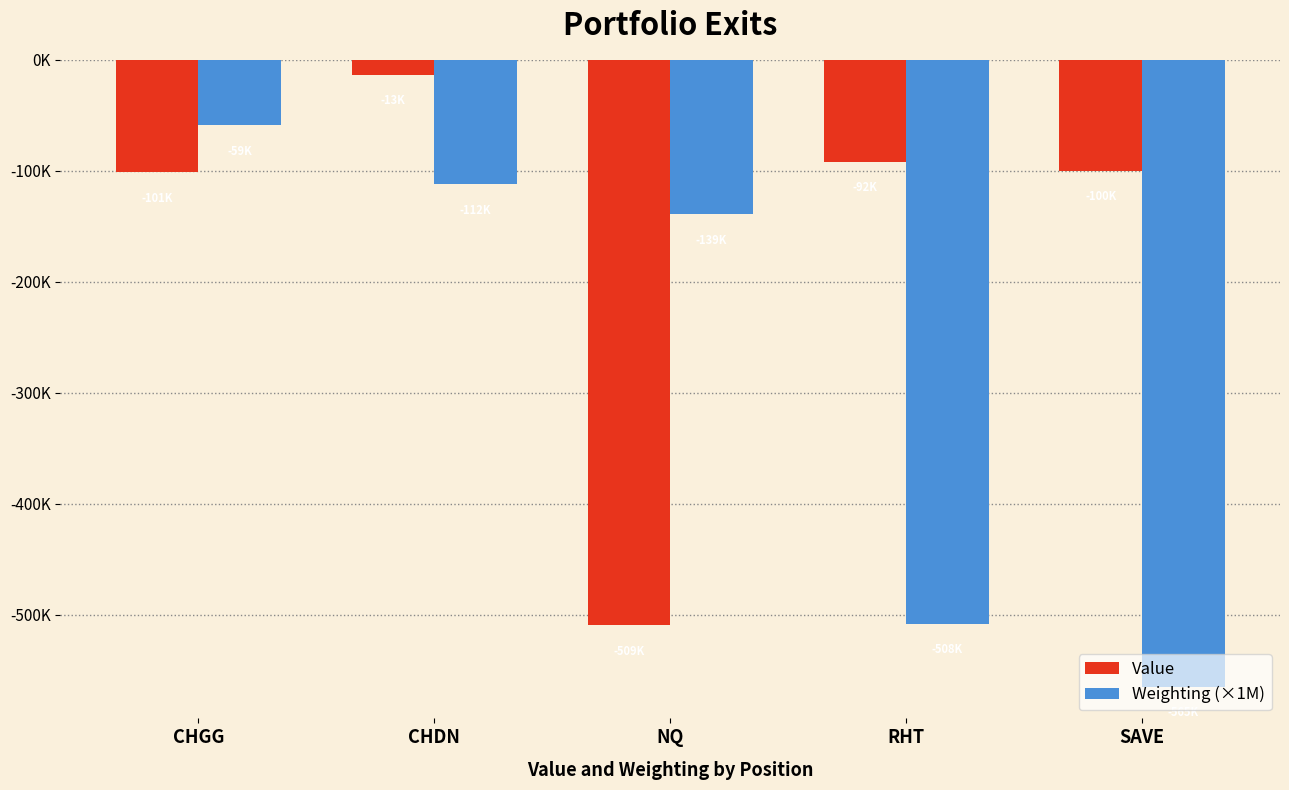

Does the chart contain stacked bars?

No